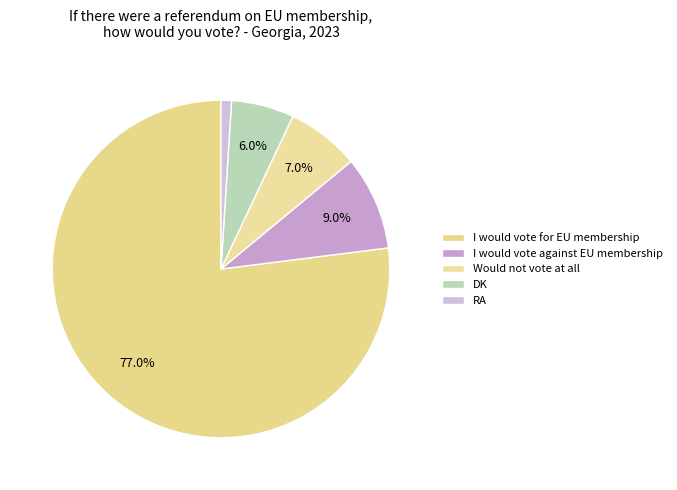

Which category accounts for the majority?

I would vote for EU membership